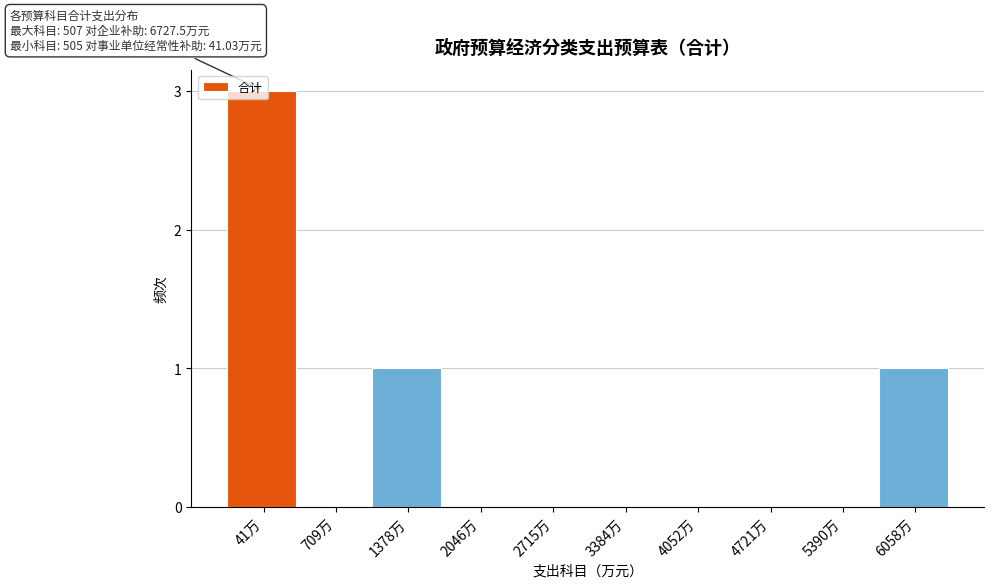

The value at 41万 is 1. True or false?

False